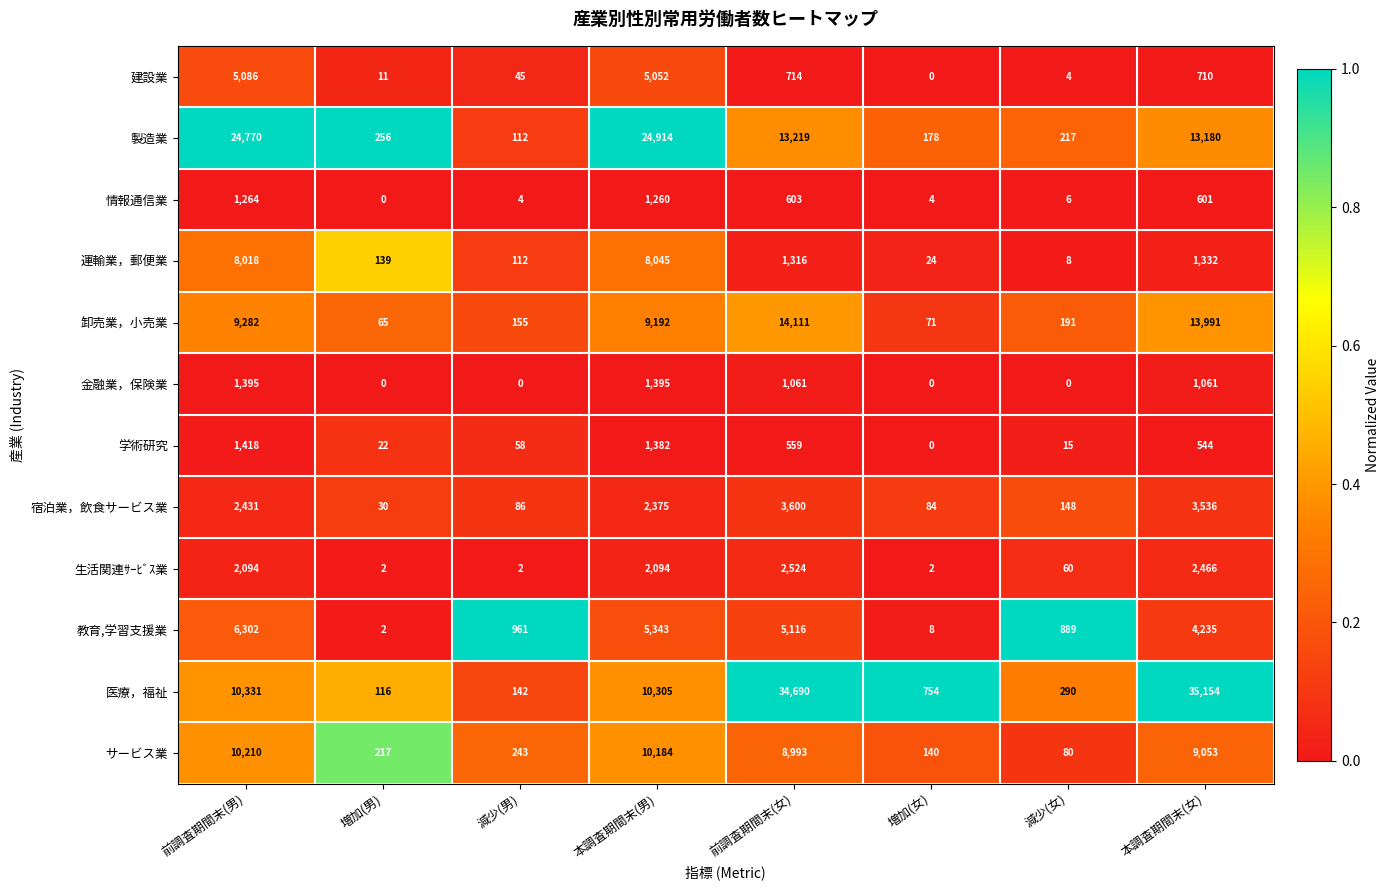

Is it true that 学術研究 equals 1418 at 前調査期間末(男)?

True